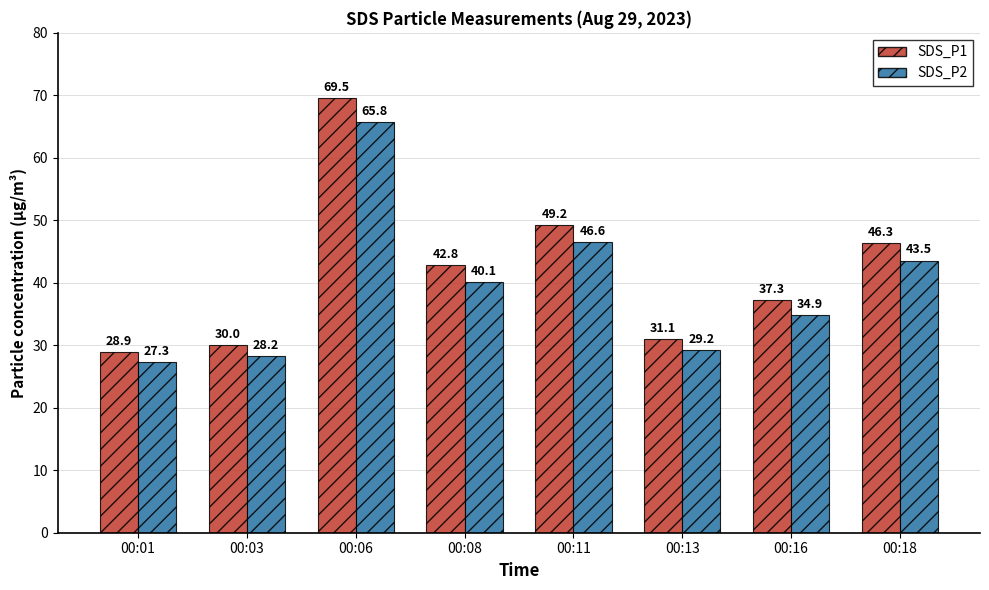

Count the number of data series in this chart.

2